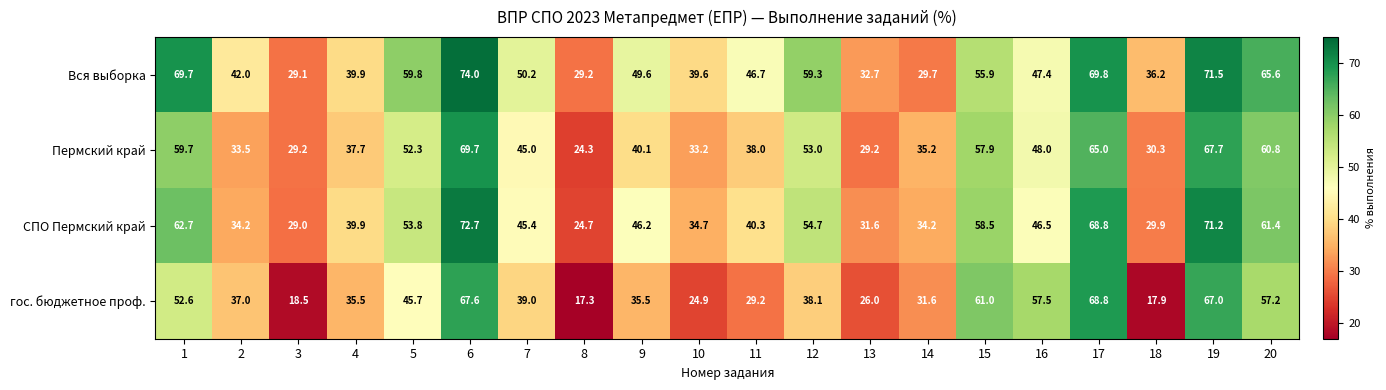

Which series has the largest total across all categories?

Вся выборка